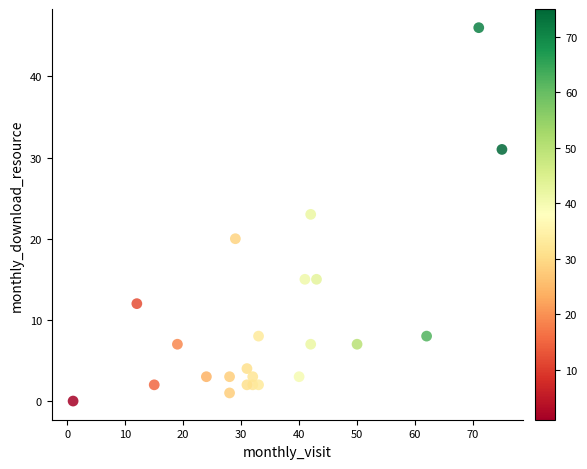

What is the range of X values (max minus min)?

74